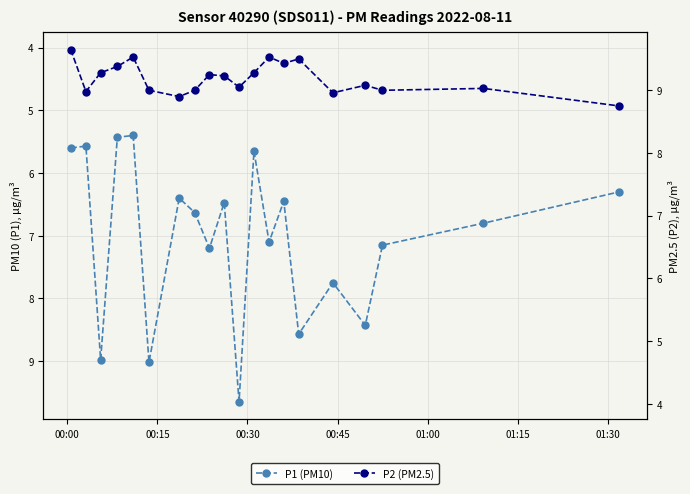

In P1 (PM10), how many points are lower than both neighbors (excluding endpoints)?

7